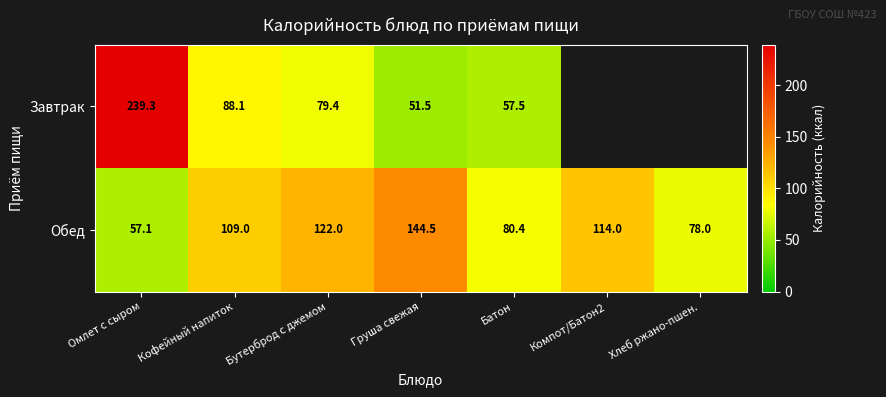

At which category is the sum across all series the highest?

Омлет с сыром